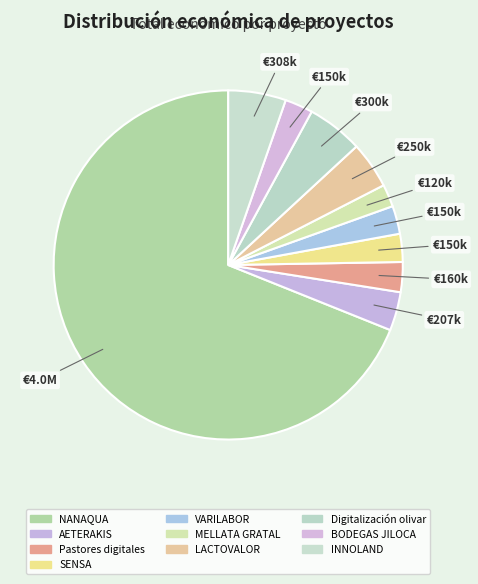

Approximately how many times larger is the value at SENSA compared to BODEGAS JILOCA?

1.0